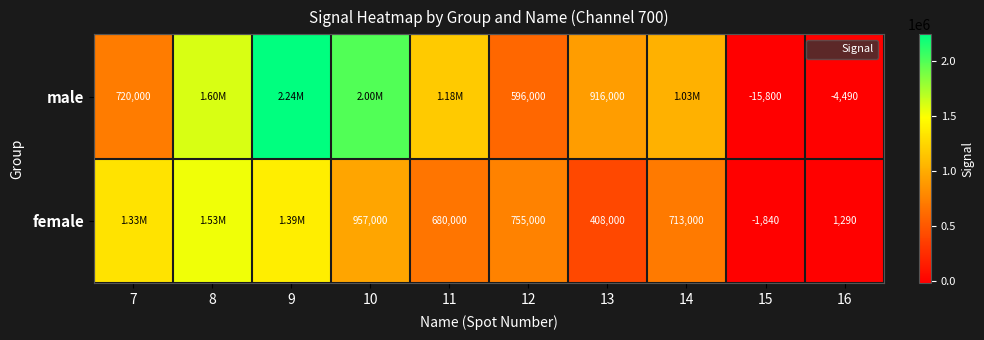

Where does the female series first go above 755000?

7